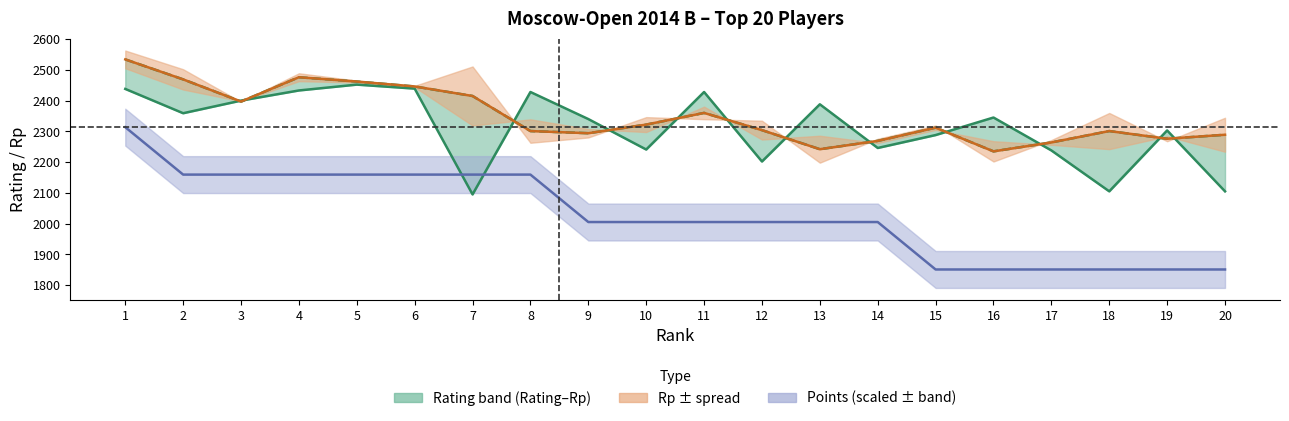

At which category does the chart reach its minimum across all series?

15